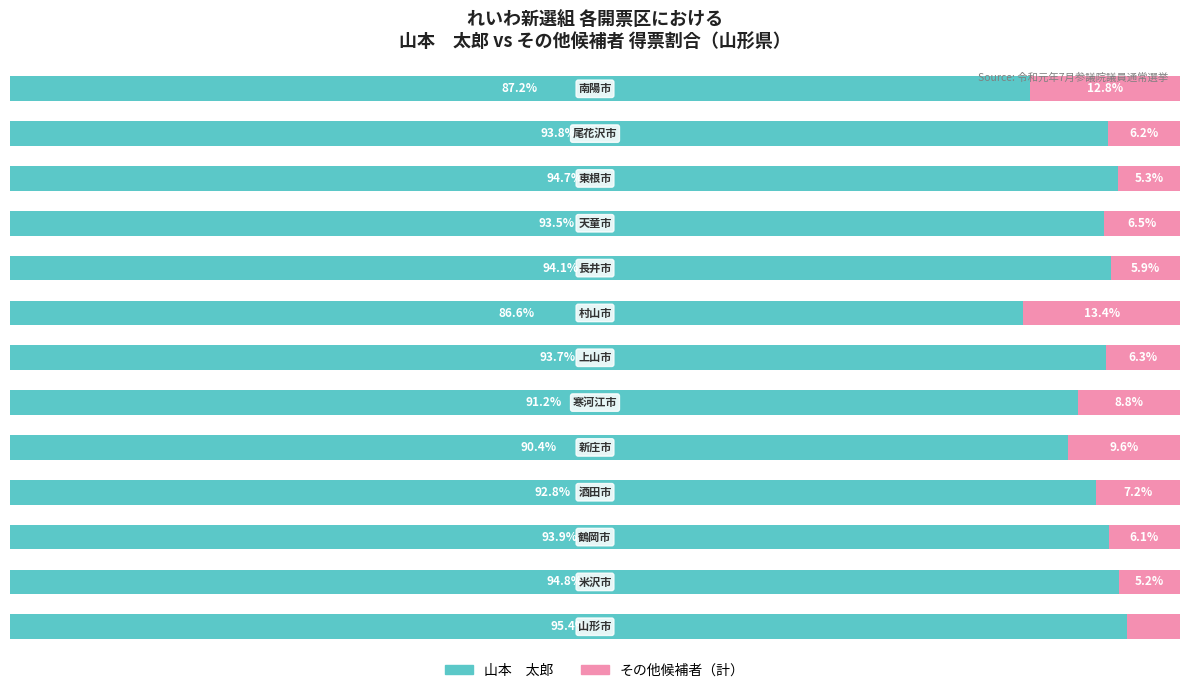

Reading left to right, what are all the values shown in this chart?

山本　太郎: 95.4	94.8	93.9	92.8	90.4	91.2	93.7	86.6	94.1	93.5	94.7	93.8	87.2
その他候補者（計）: 4.6	5.2	6.1	7.2	9.6	8.8	6.3	13.4	5.9	6.5	5.3	6.2	12.8